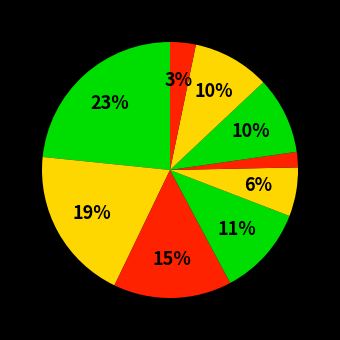

How many segments does this pie chart have?

9